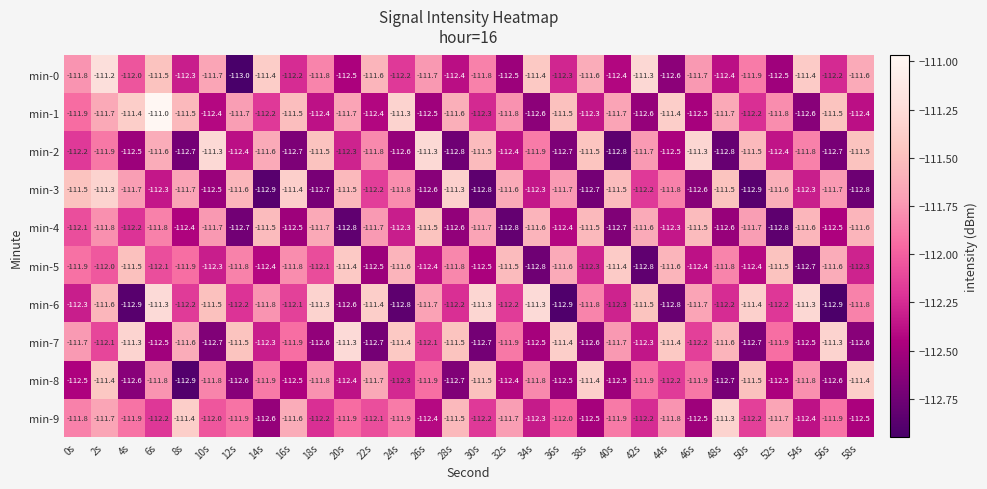

At which label is min-5 closest to -112?

2s